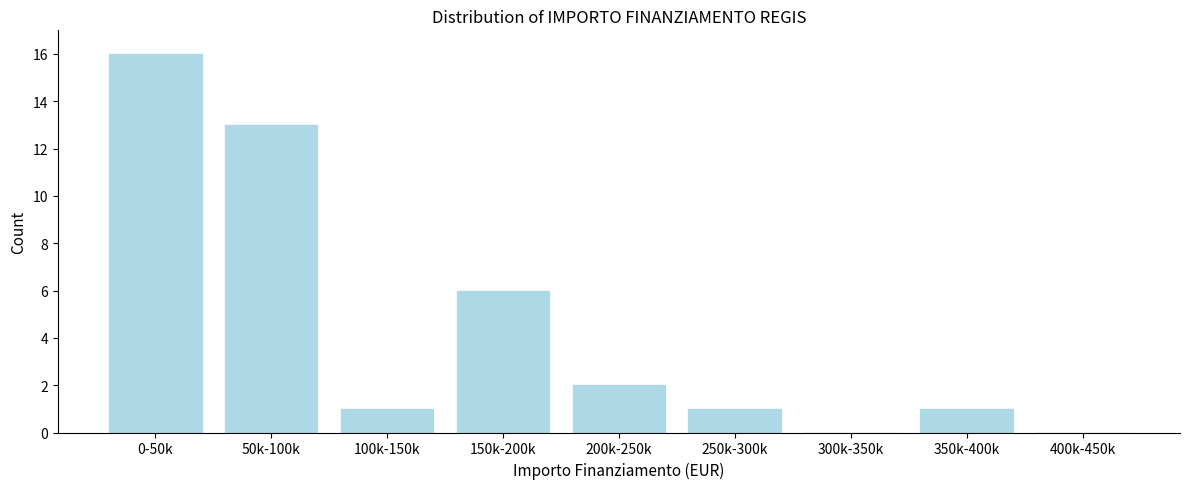

Reading right to left, extract all data points from this chart.

400k-450k=0	350k-400k=1	300k-350k=0	250k-300k=1	200k-250k=2	150k-200k=6	100k-150k=1	50k-100k=13	0-50k=16